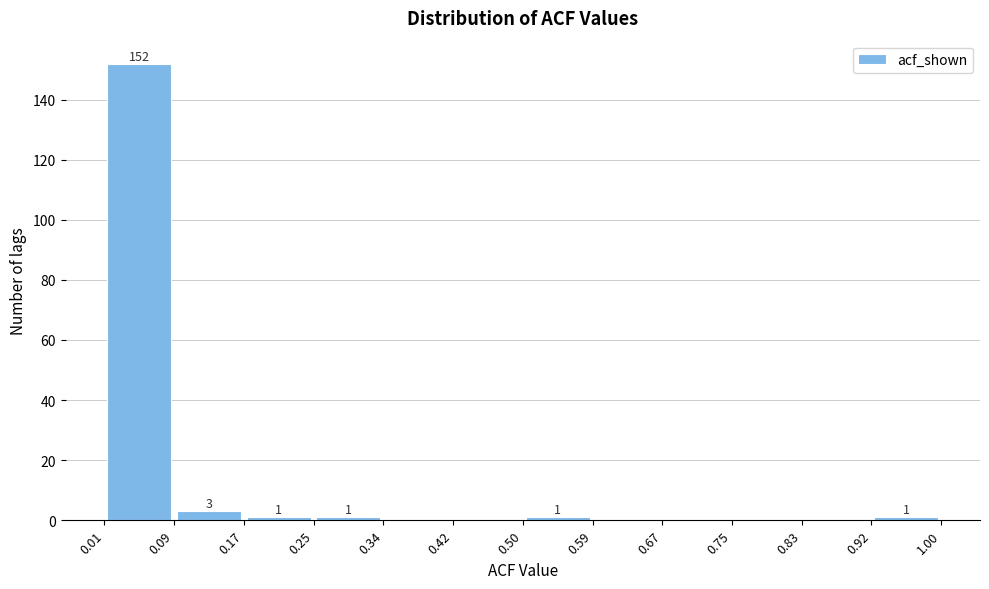

Which range on the x-axis has the tallest bar?

0.01 to 0.09